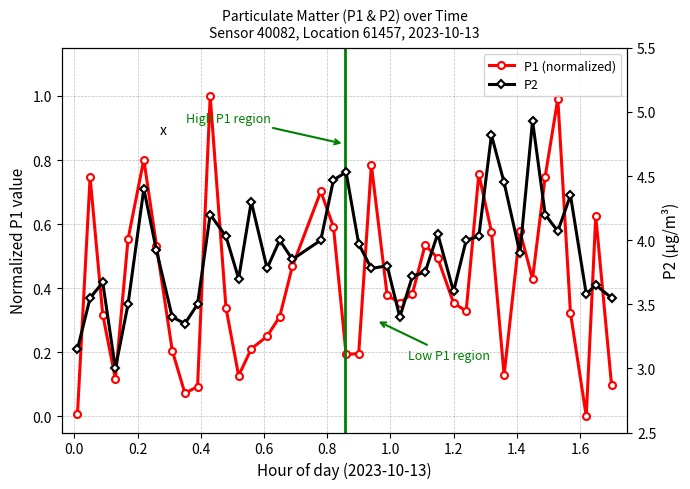

The P1 (normalized) series shows 0.4 at 0.2. True or false?

False